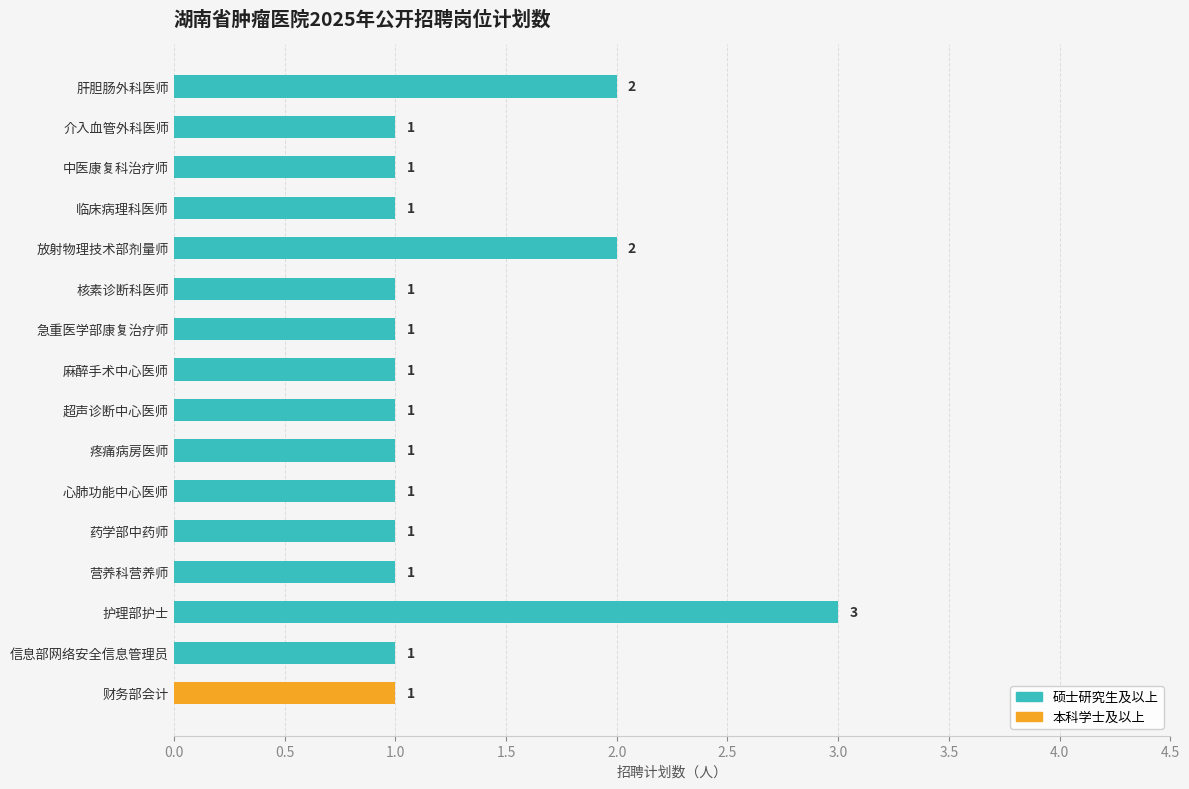

What is the maximum value shown in the chart?

3